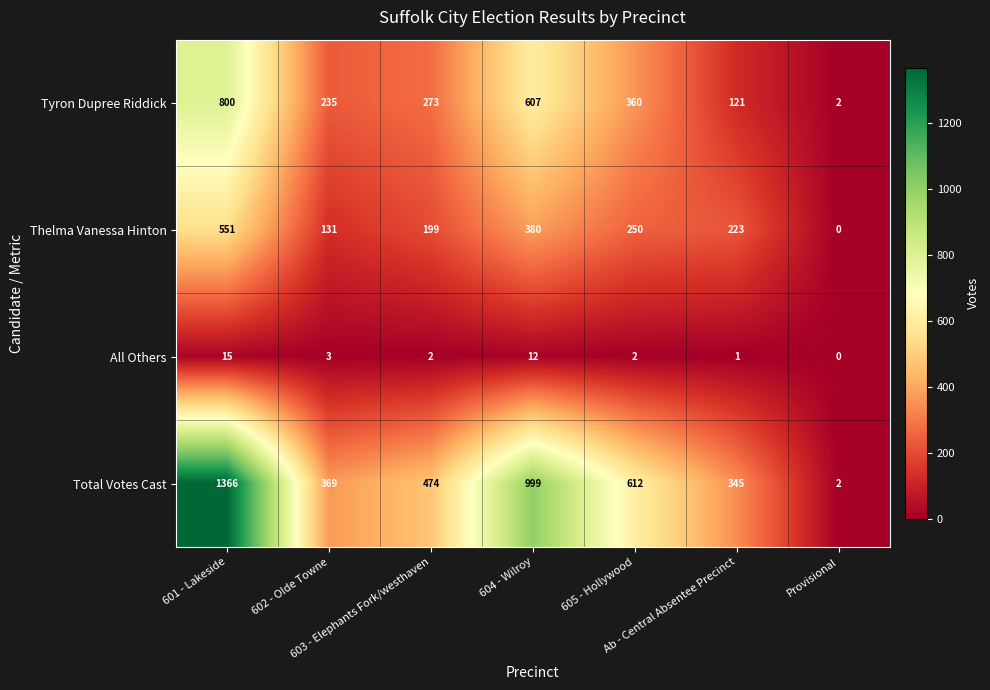

How many data points in Total Votes Cast are less than 474?

3